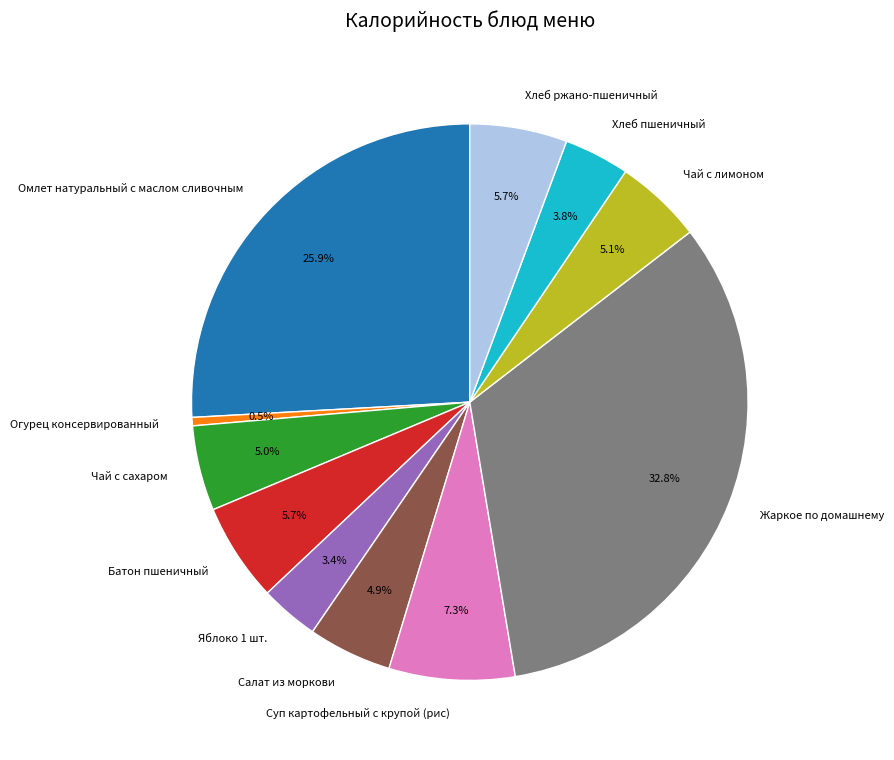

Do Огурец консервированный and Чай с лимоном together represent more than half of the pie?

No